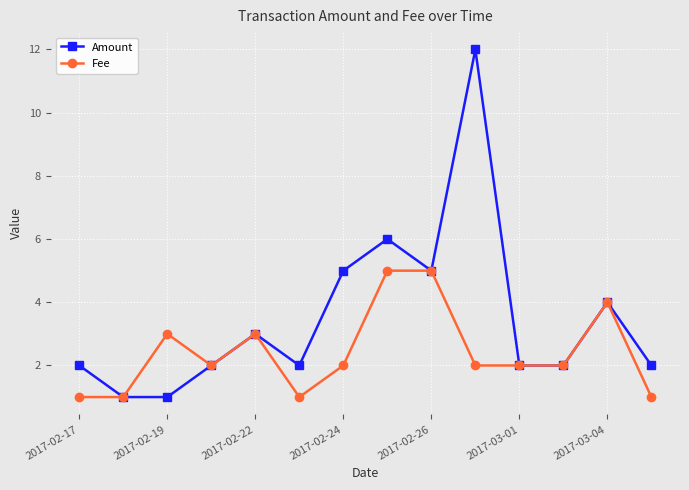

List the series in order of their overall mean, lowest first.

Fee, Amount